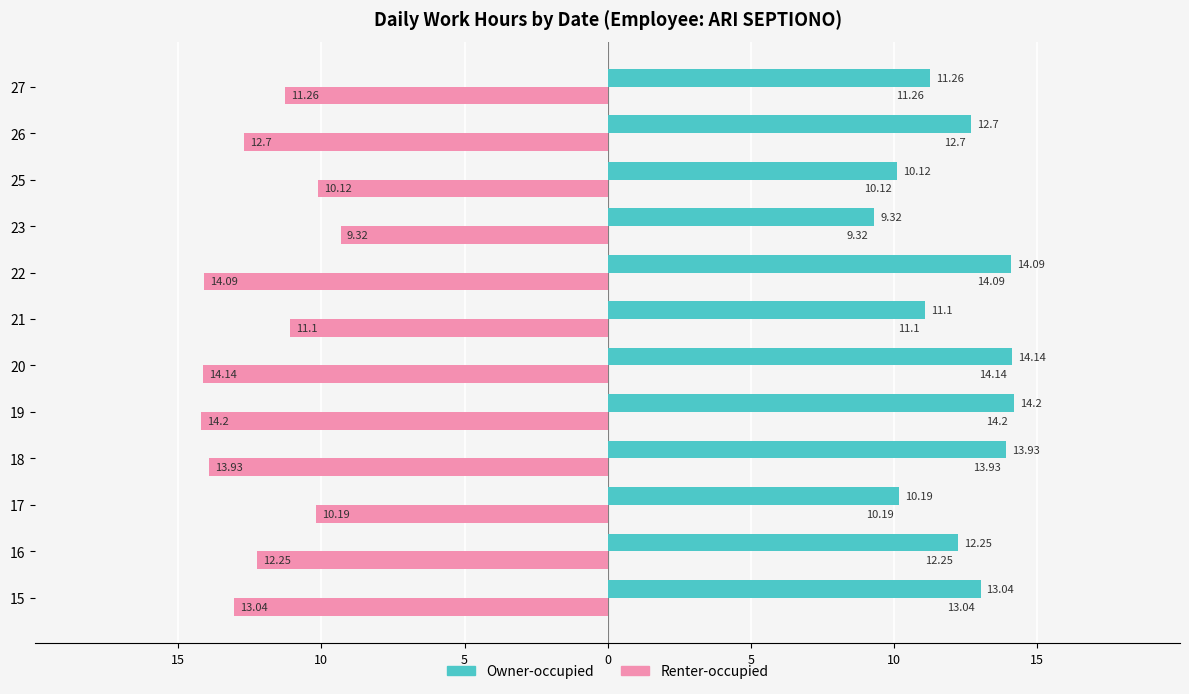

What are all the series names shown in the legend?

Owner-occupied, Renter-occupied